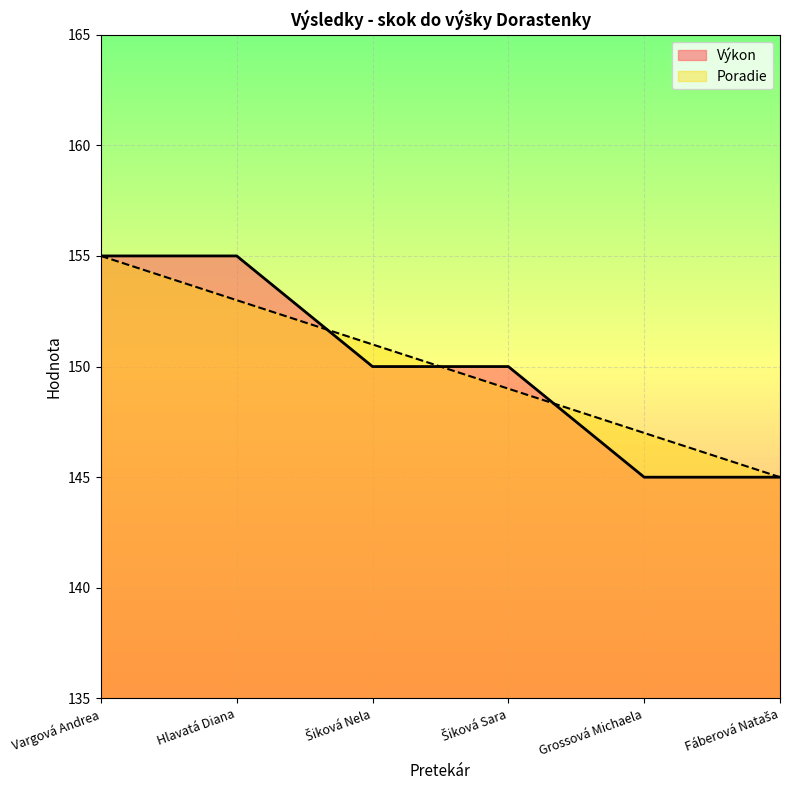

Which series ends up on top after the final intersection of Výkon and Poradie?

Poradie